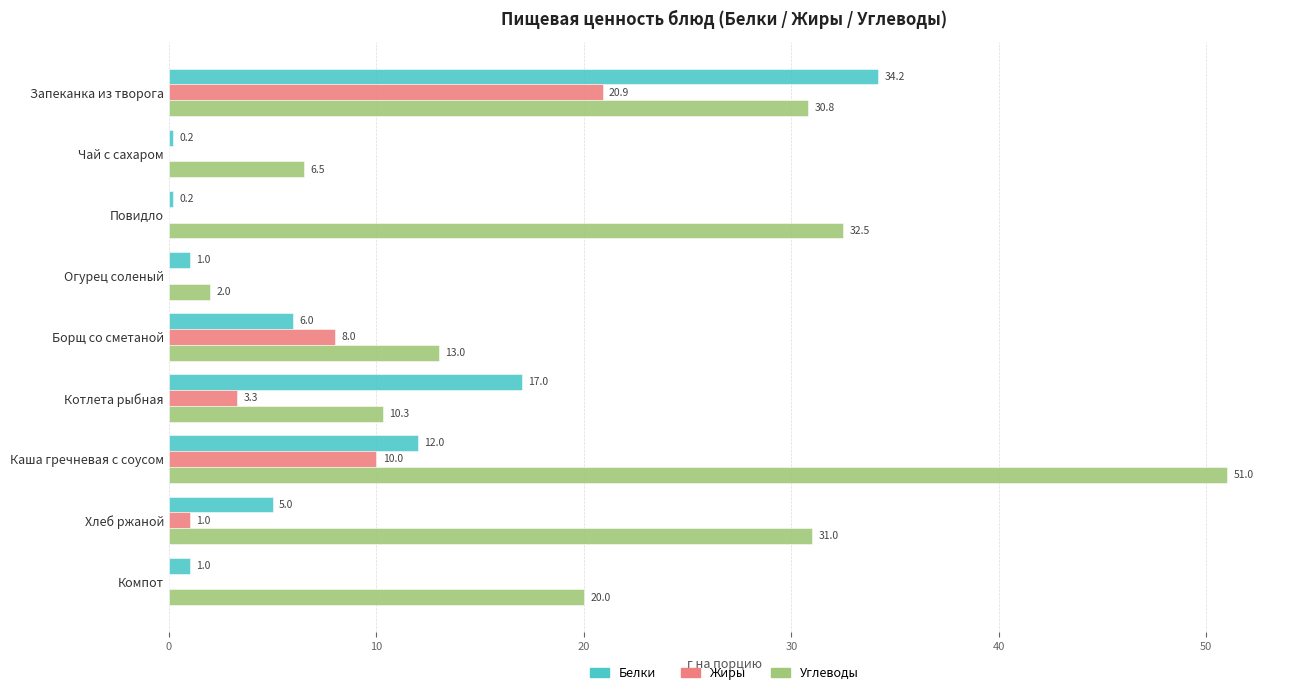

The Углеводы series shows 6.8 at Хлеб ржаной. True or false?

False